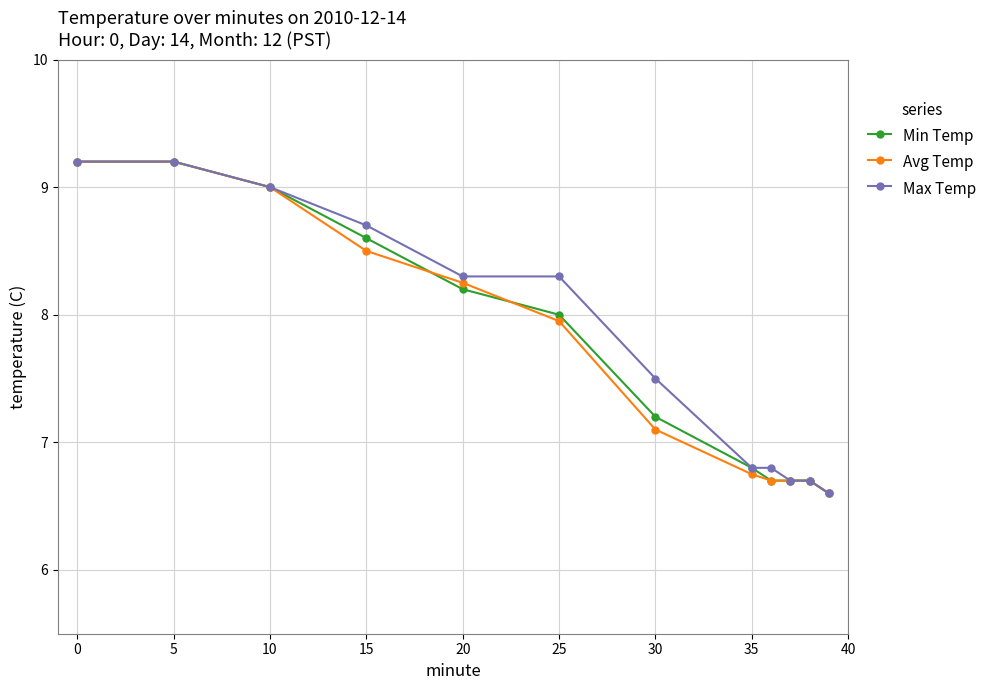

How many data points in Min Temp are less than 8?

6